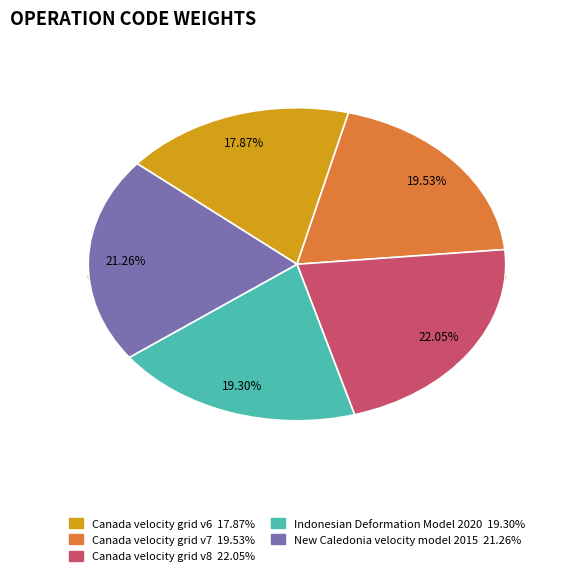

Does any single category account for the majority?

No